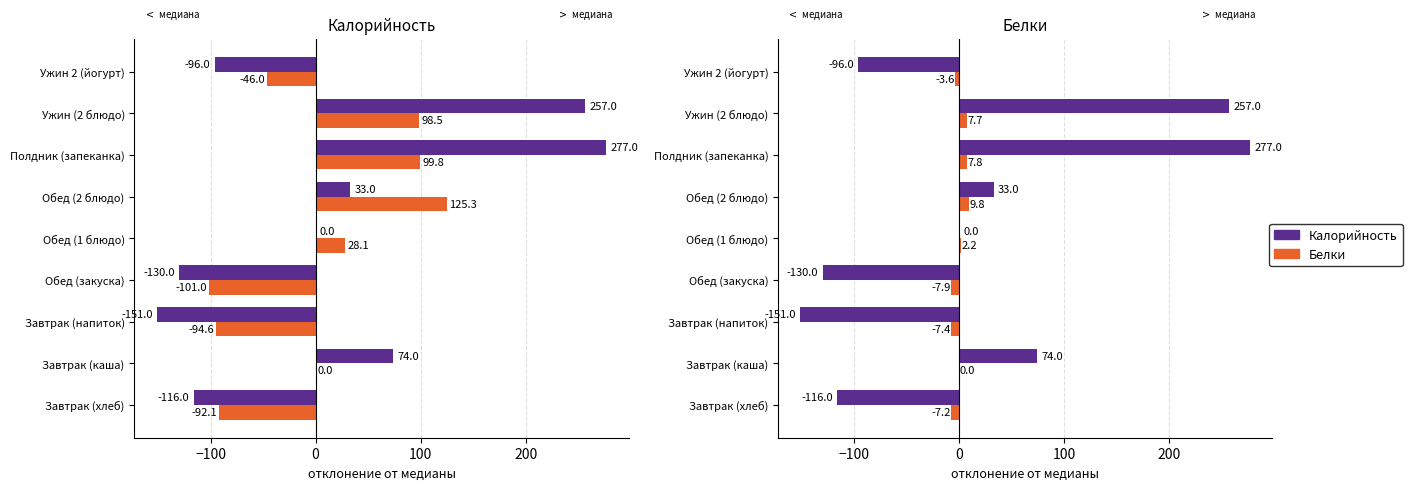

Which series has the widest spread of values?

Калорийность